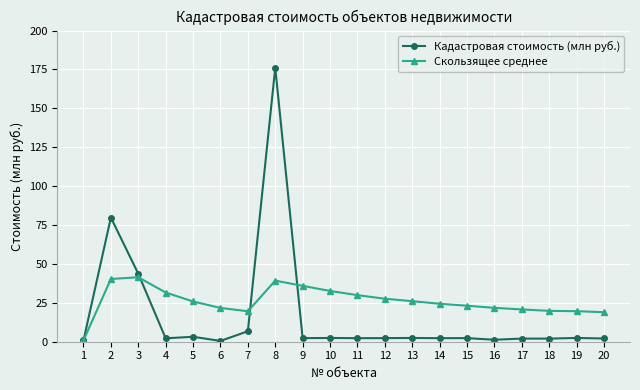

Is the value of Кадастровая стоимость (млн руб.) at 16 greater than the value of Скользящее среднее at 4?

No